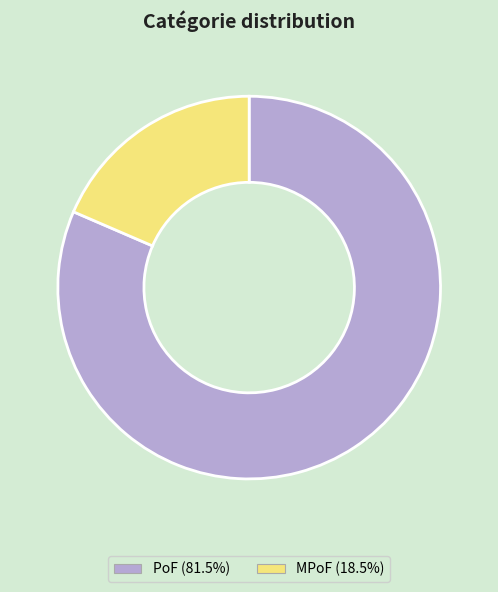

What is the ratio of the value at PoF (81.5%) to the value at MPoF (18.5%)?

4.4